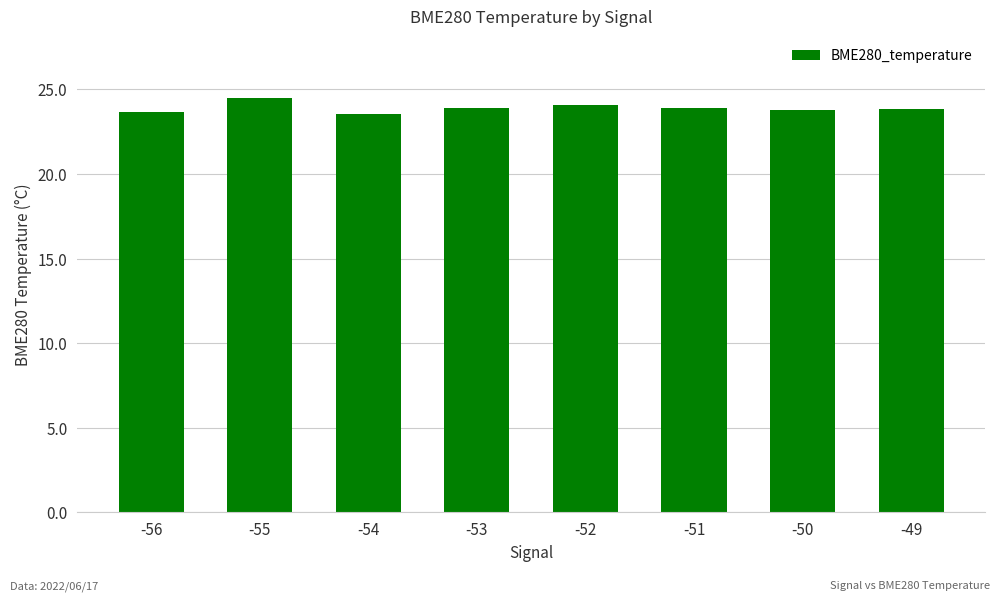

Approximately how many times larger is the value at -56 compared to -51?

1.0